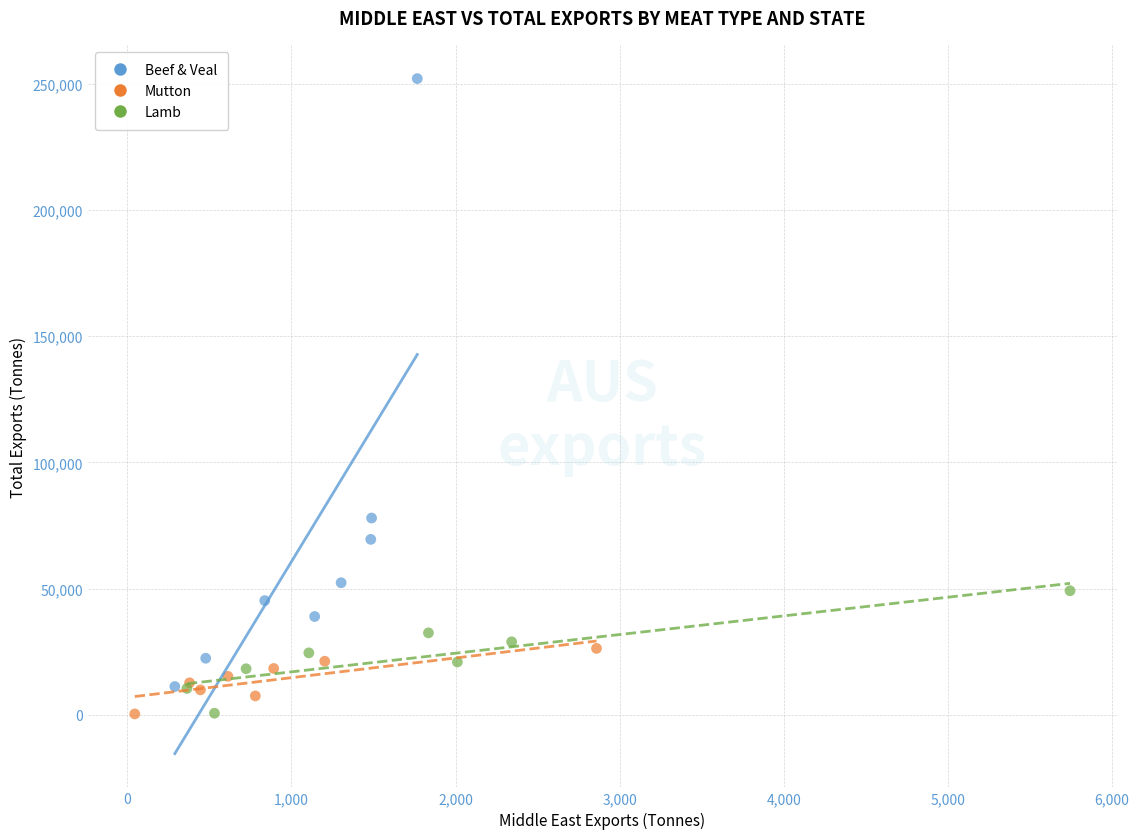

Which series has the widest spread of Y values?

Beef & Veal